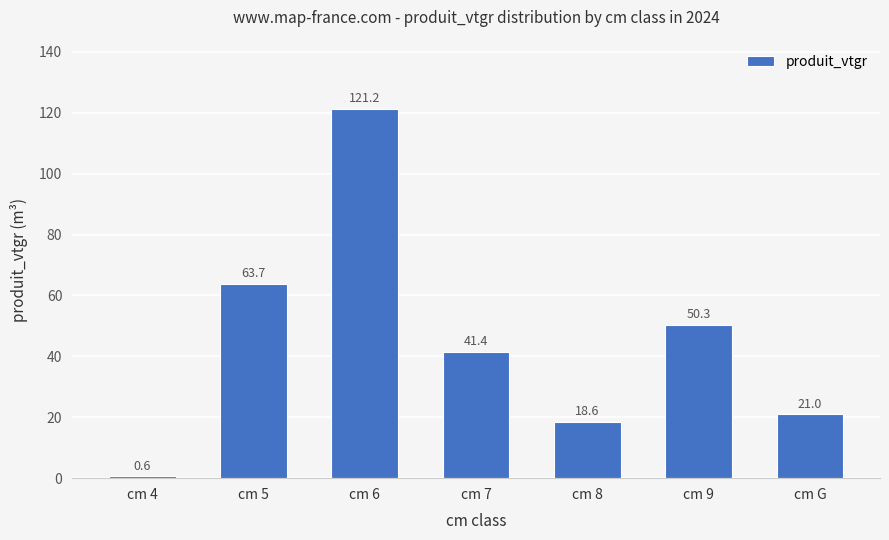

Reading left to right, extract all data points from this chart.

0.6	63.7	121.2	41.4	18.6	50.3	21.0